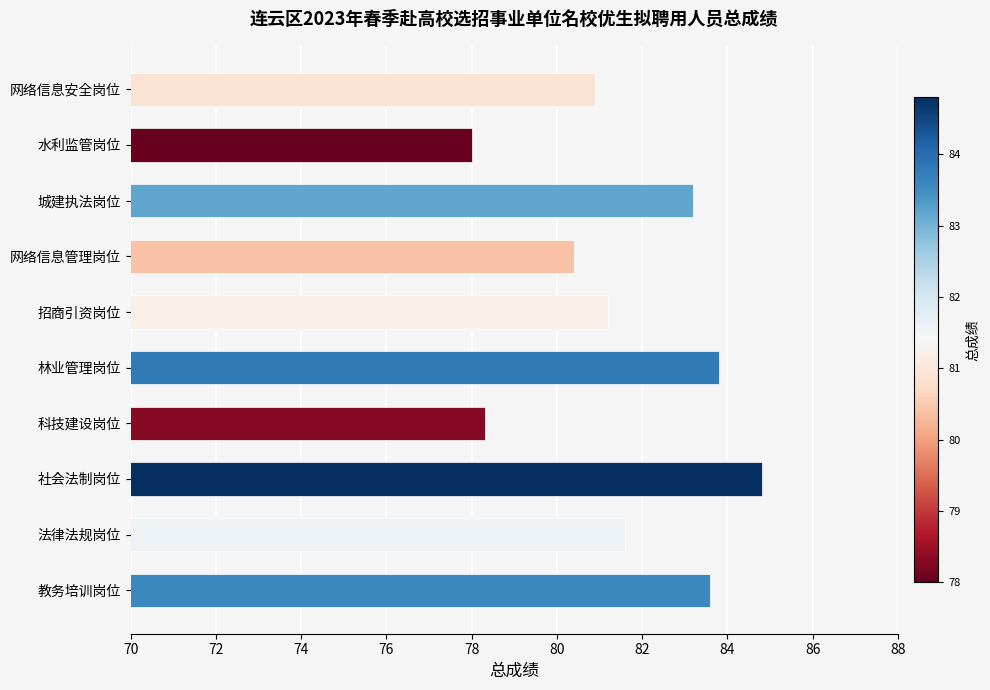

What is the difference between the second highest and second lowest values?

5.5